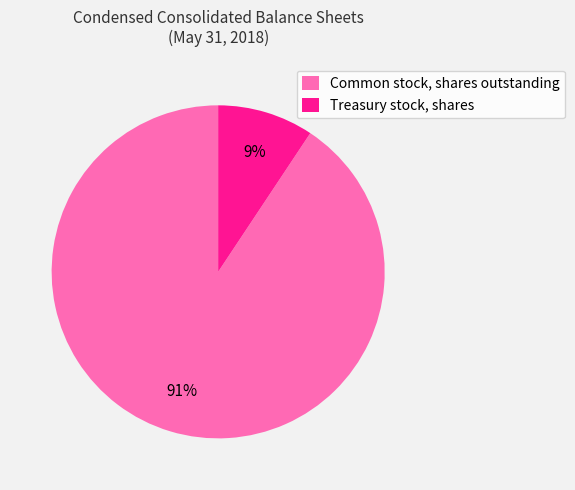

How many slices are in this pie chart?

2